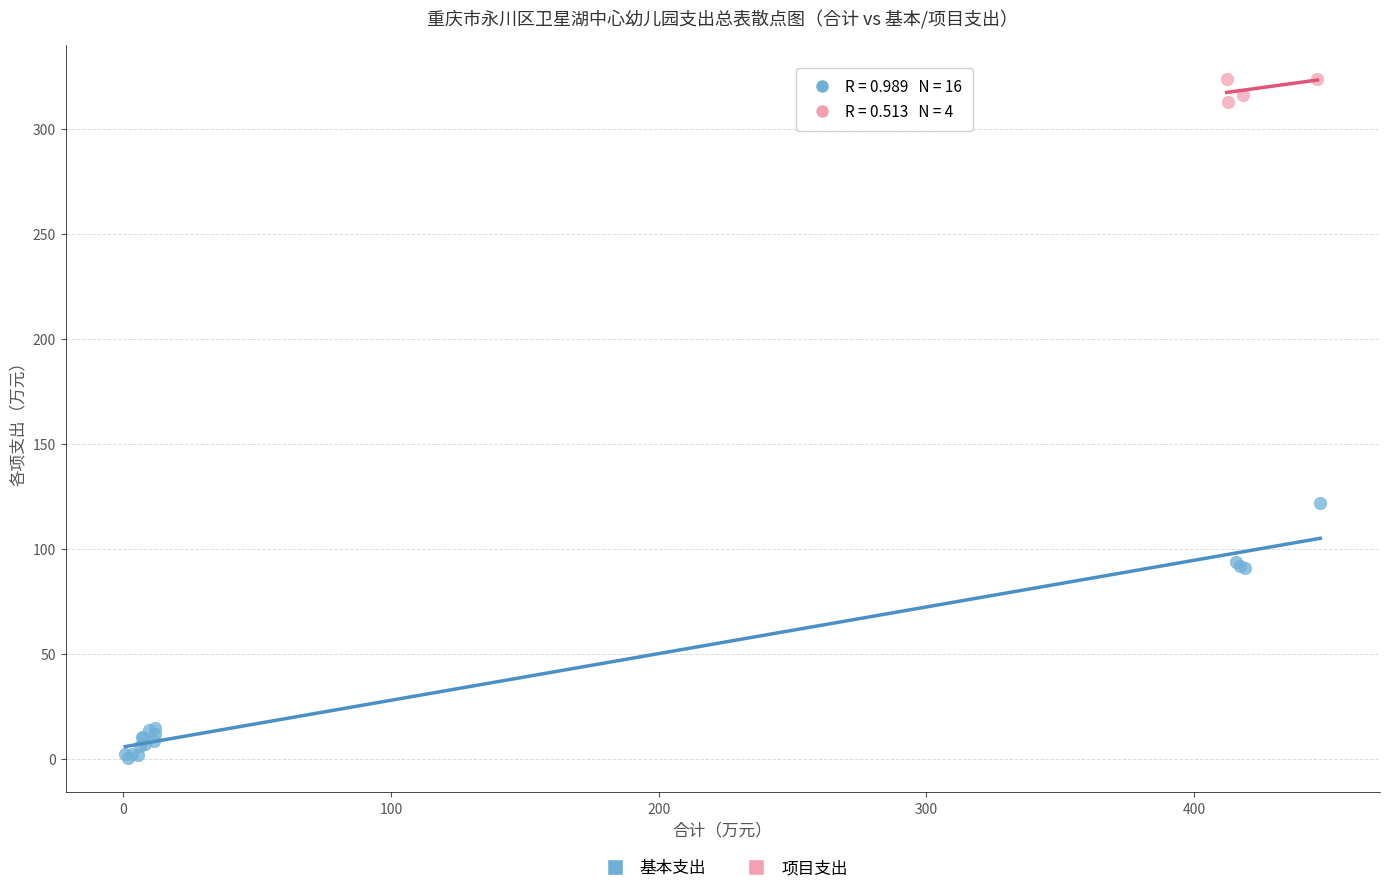

Which series contains the highest Y value?

项目支出